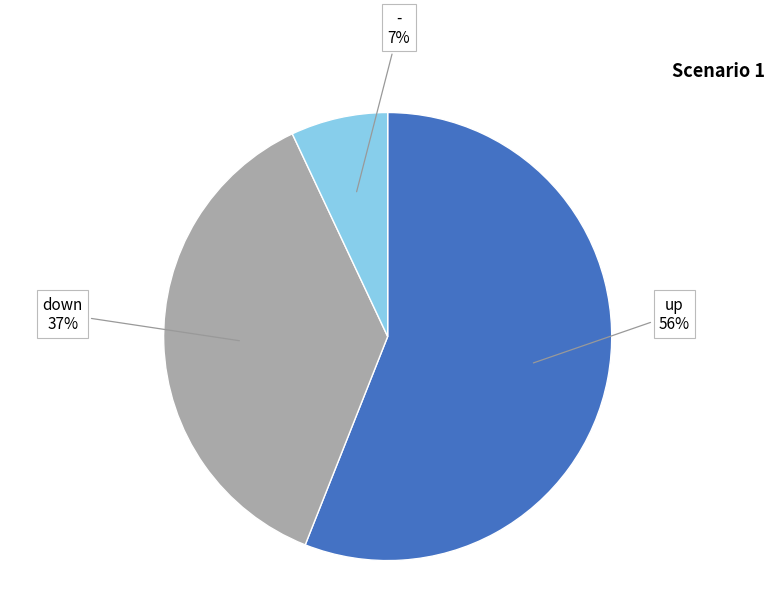

Rank the categories by value from lowest to highest.

-, down, up